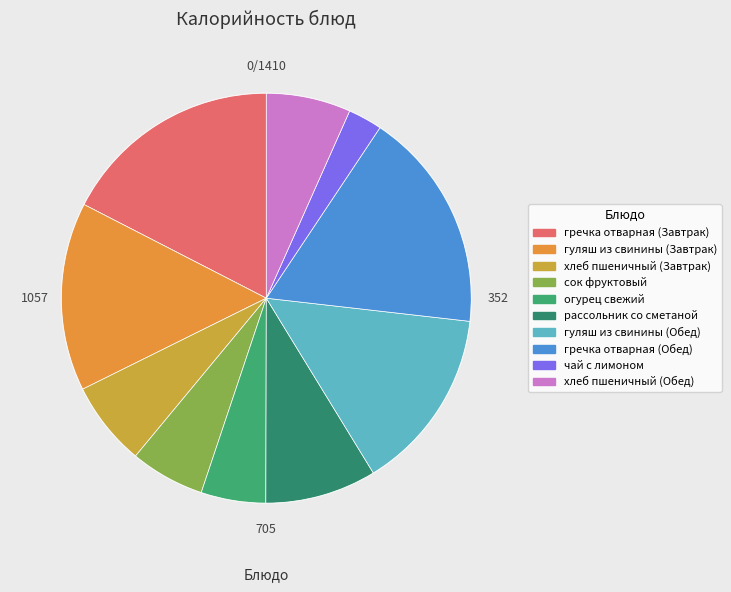

What is the smallest slice in the pie chart?

чай с лимоном